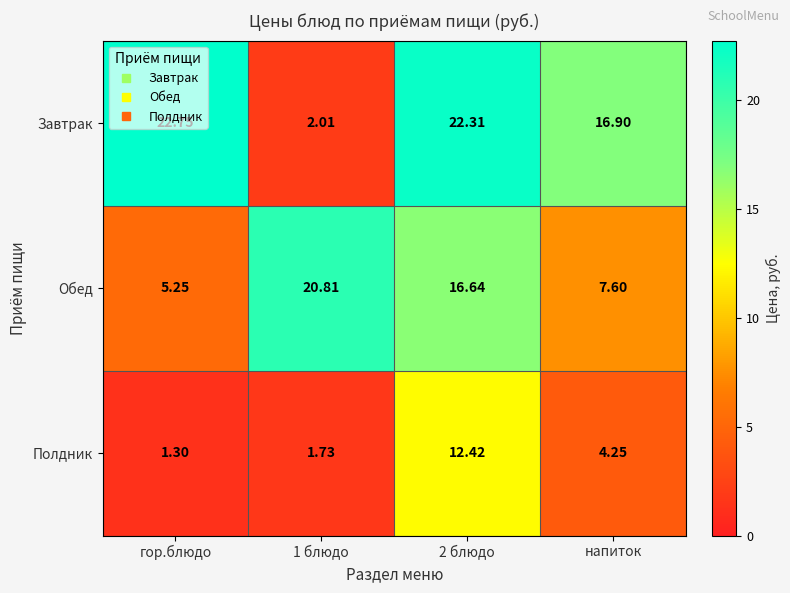

Rank the series at 2 блюдо from lowest to highest value.

Полдник, Обед, Завтрак